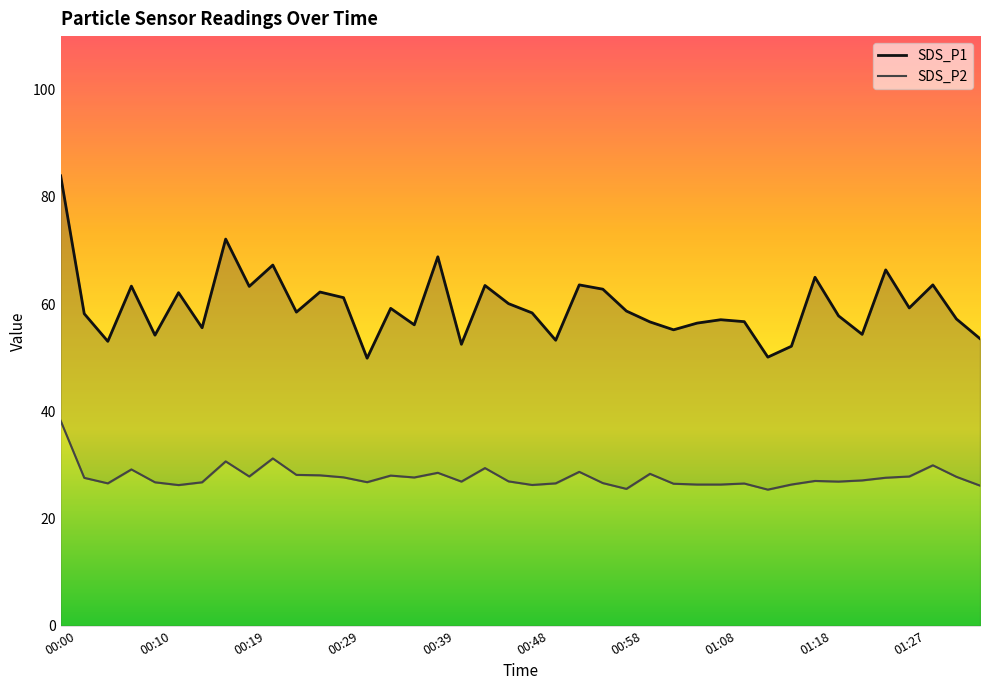

What is the difference between the second highest and minimum values in the SDS_P1 series?

22.2